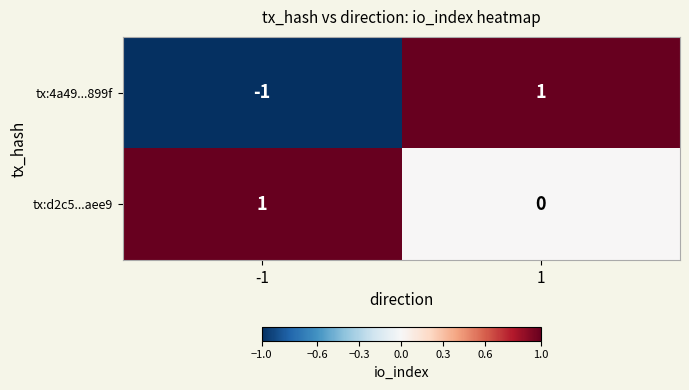

At how many categories does at least one series exceed 0?

2